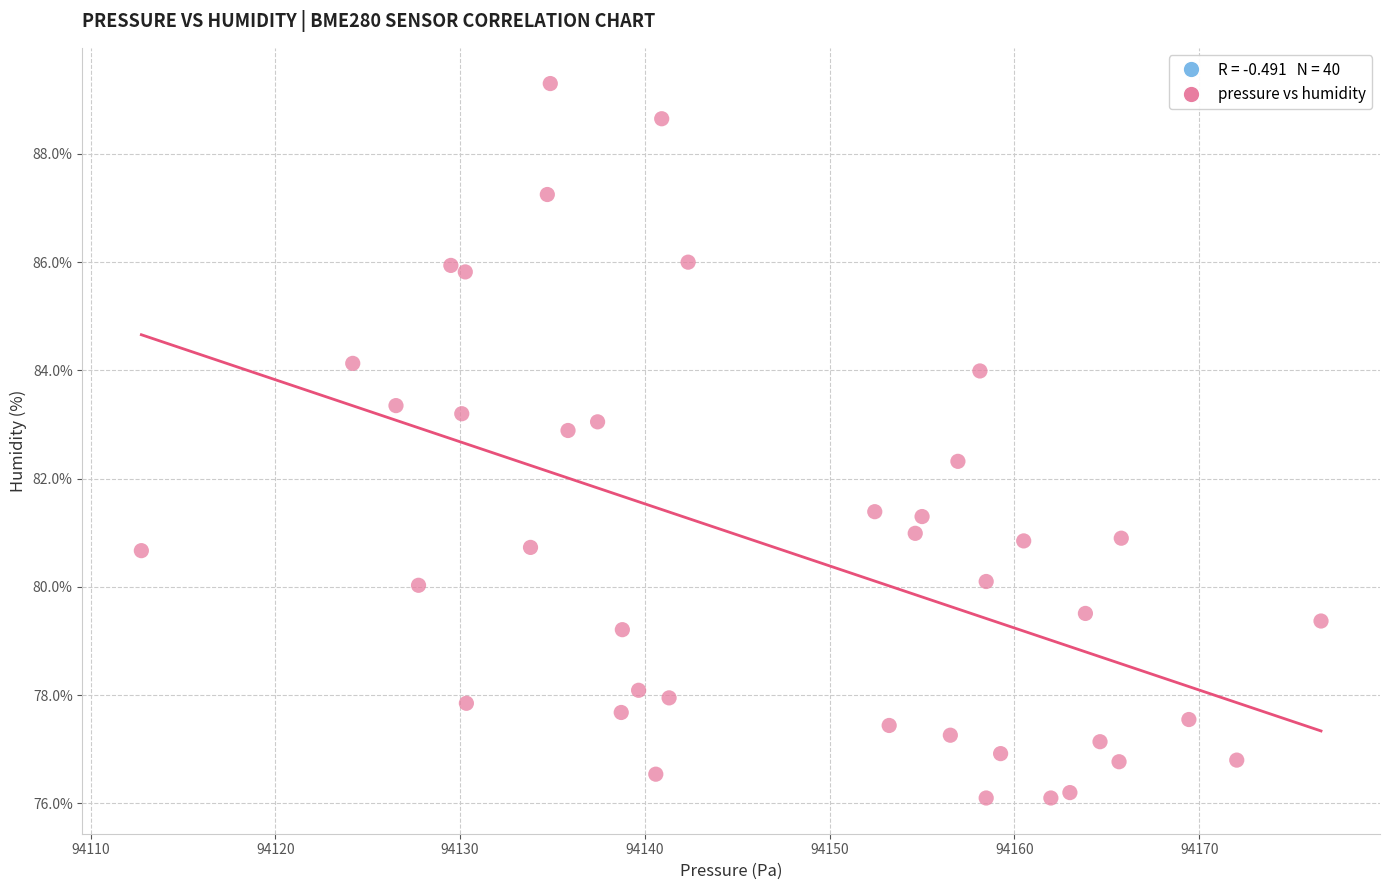

What is the range of X values (max minus min)?

63.8